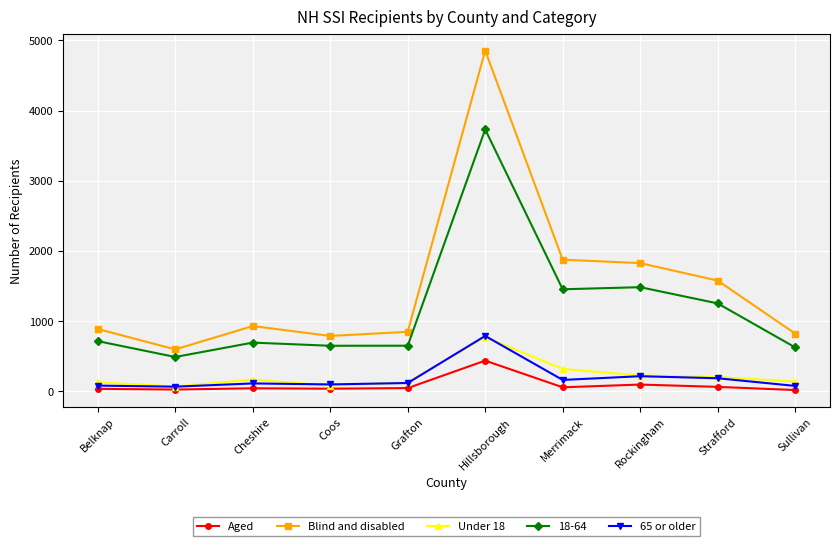

At which category does the chart reach its peak across all series?

Hillsborough